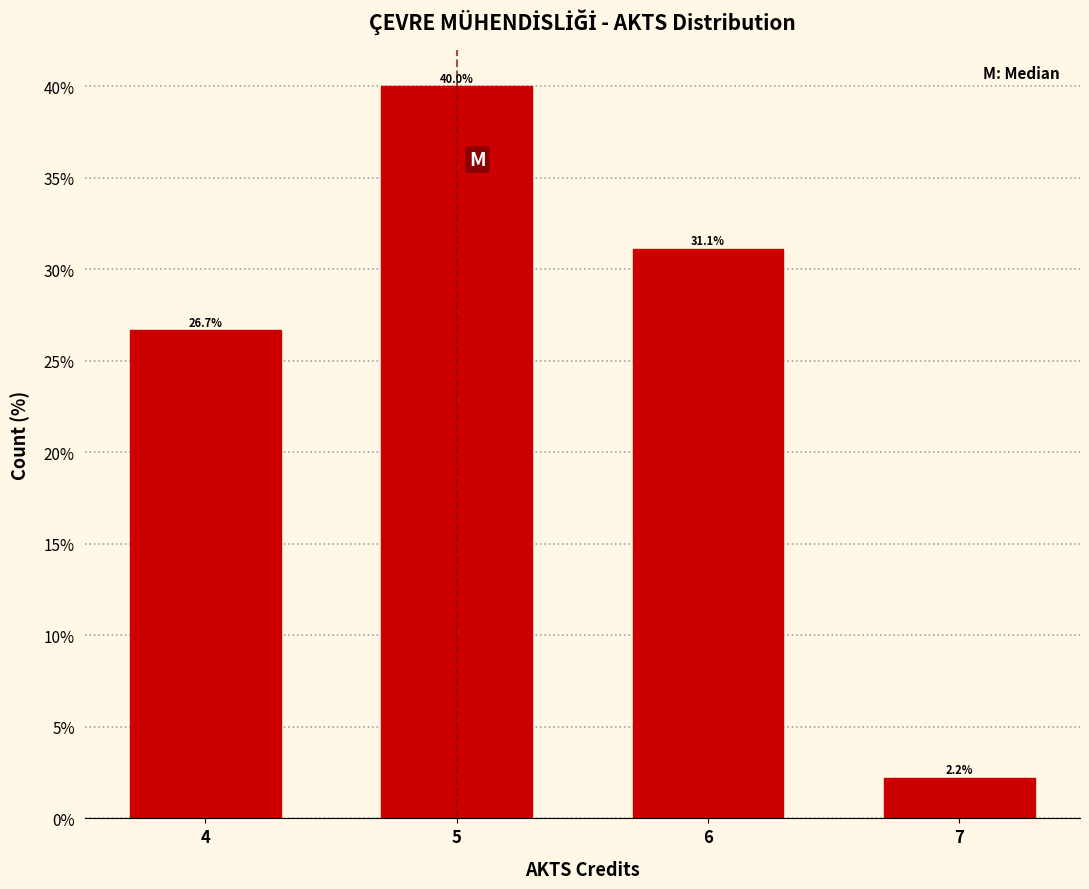

Reading right to left, transcribe all the data shown in this chart.

2.2	31.1	40.0	26.7